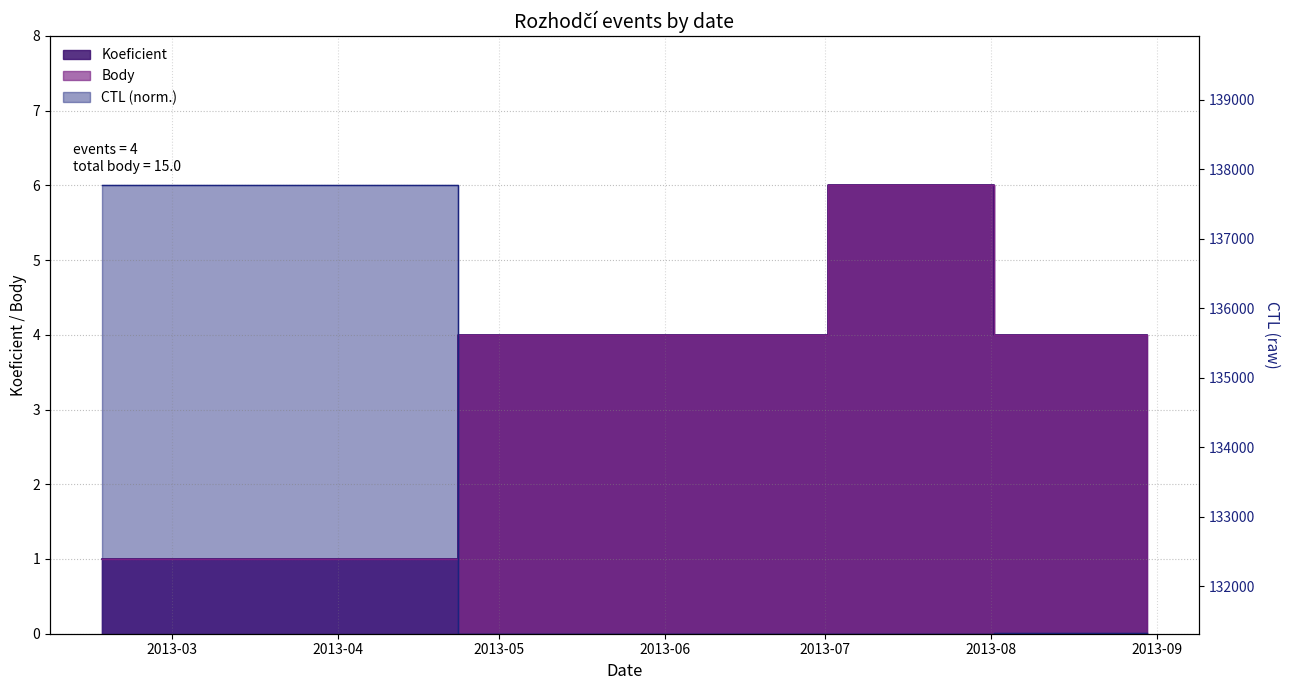

How many lines are shown in the chart?

3